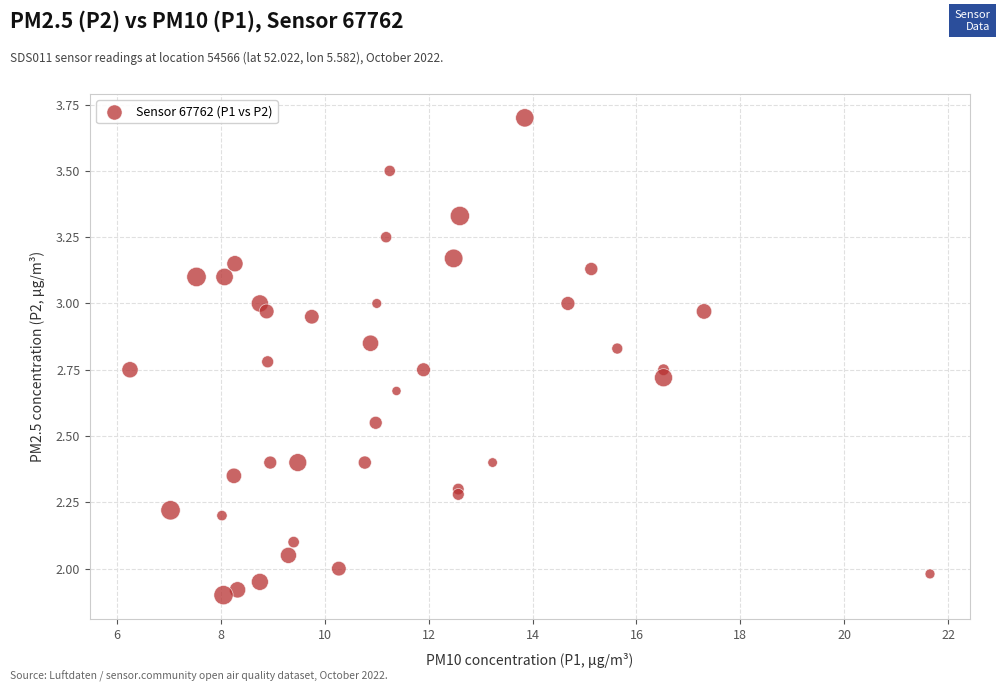

What is the range of X values (max minus min)?

15.4